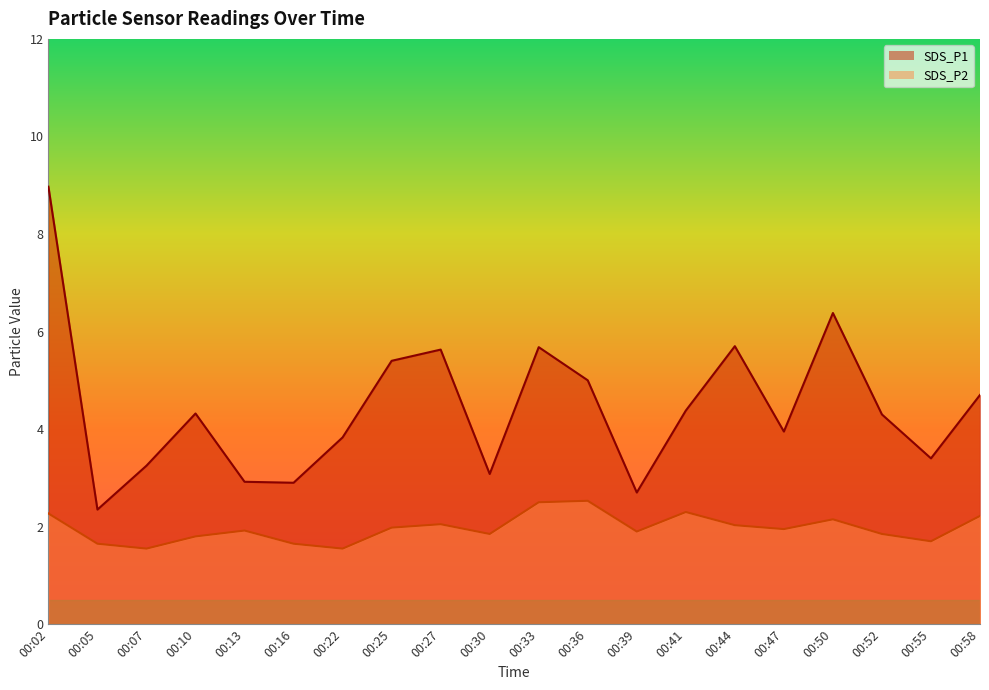

List the series in order of their peak value, highest first.

SDS_P1, SDS_P2